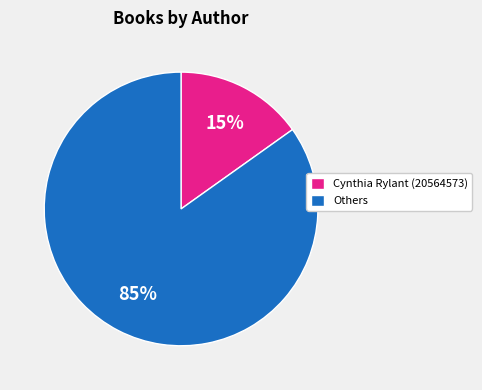

Combined, do Others and Cynthia Rylant (20564573) account for over 50%?

Yes